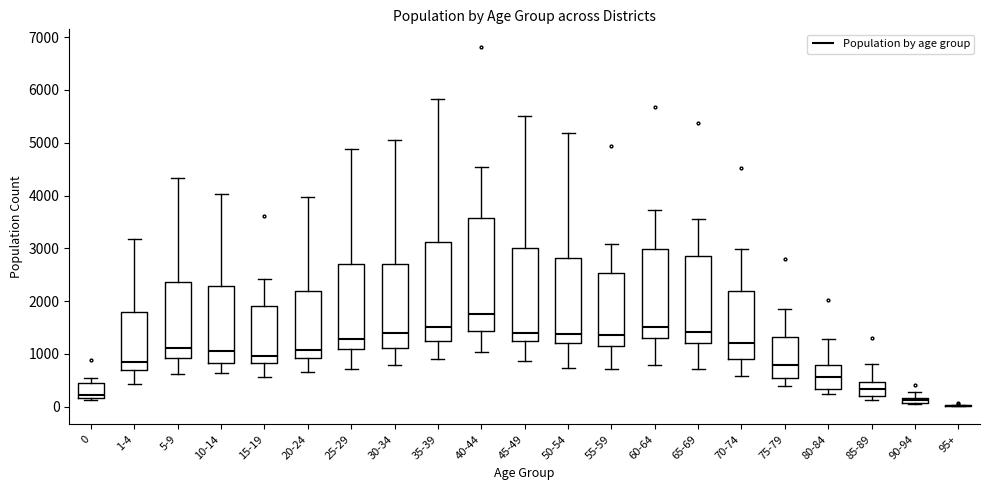

Comparing the boxes themselves (not the whiskers), which one is the tallest?

40-44